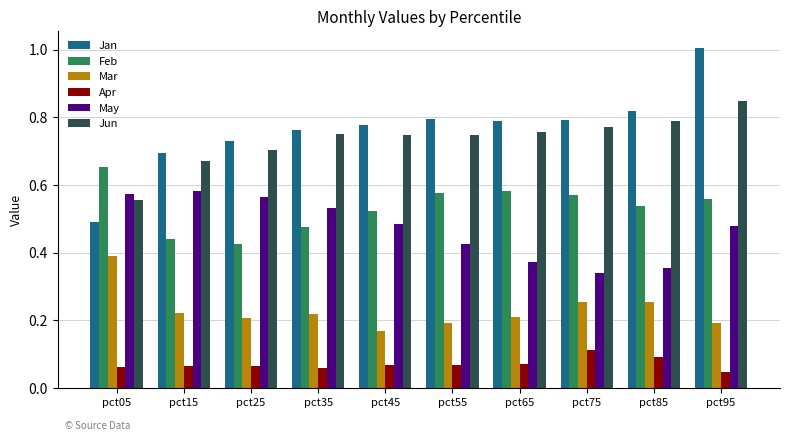

What is the sum of all Feb values?

5.3